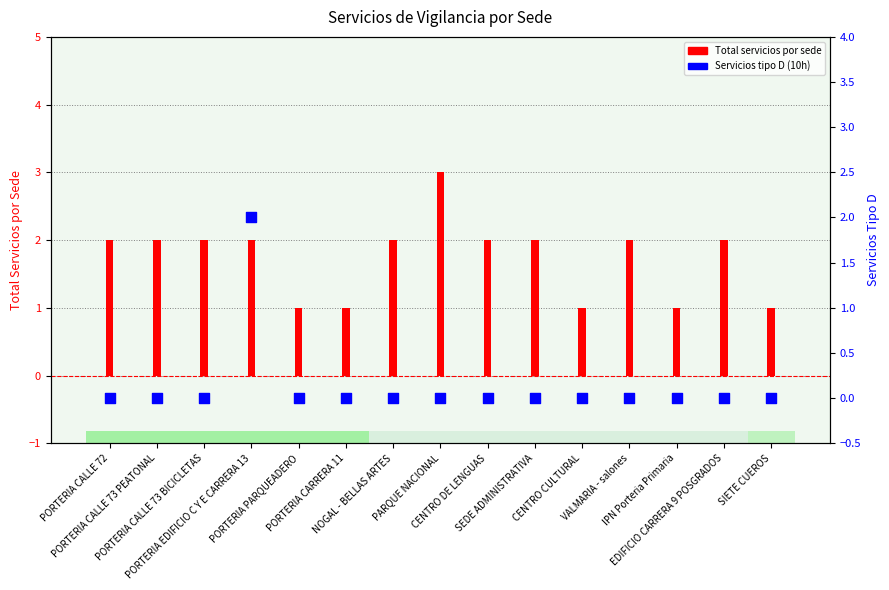

Which series has the widest spread of Y values?

Total servicios por sede